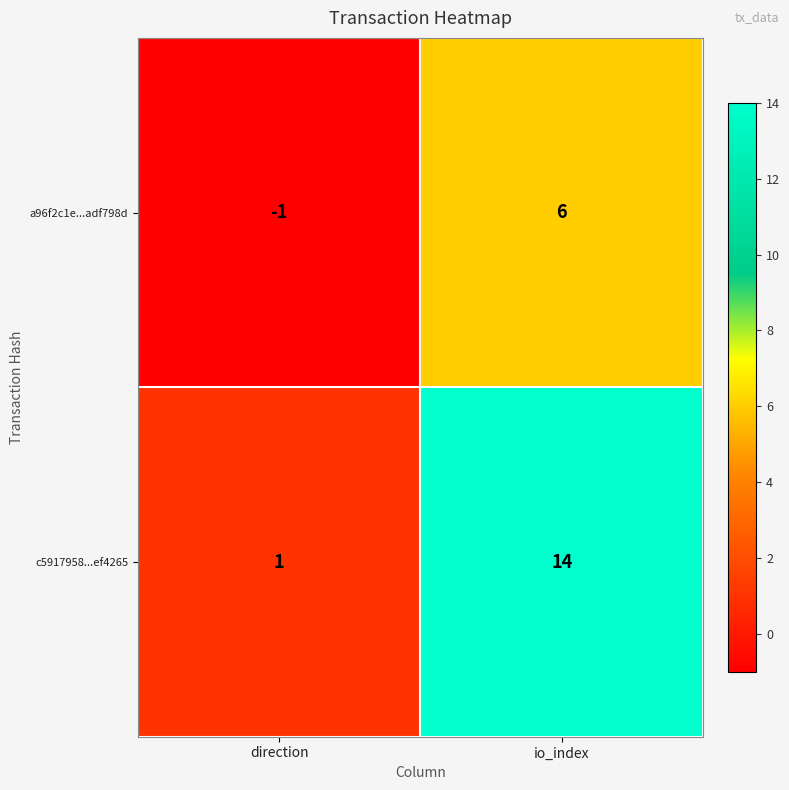

What is the approximate value of a96f2c1e...adf798d at io_index?

6